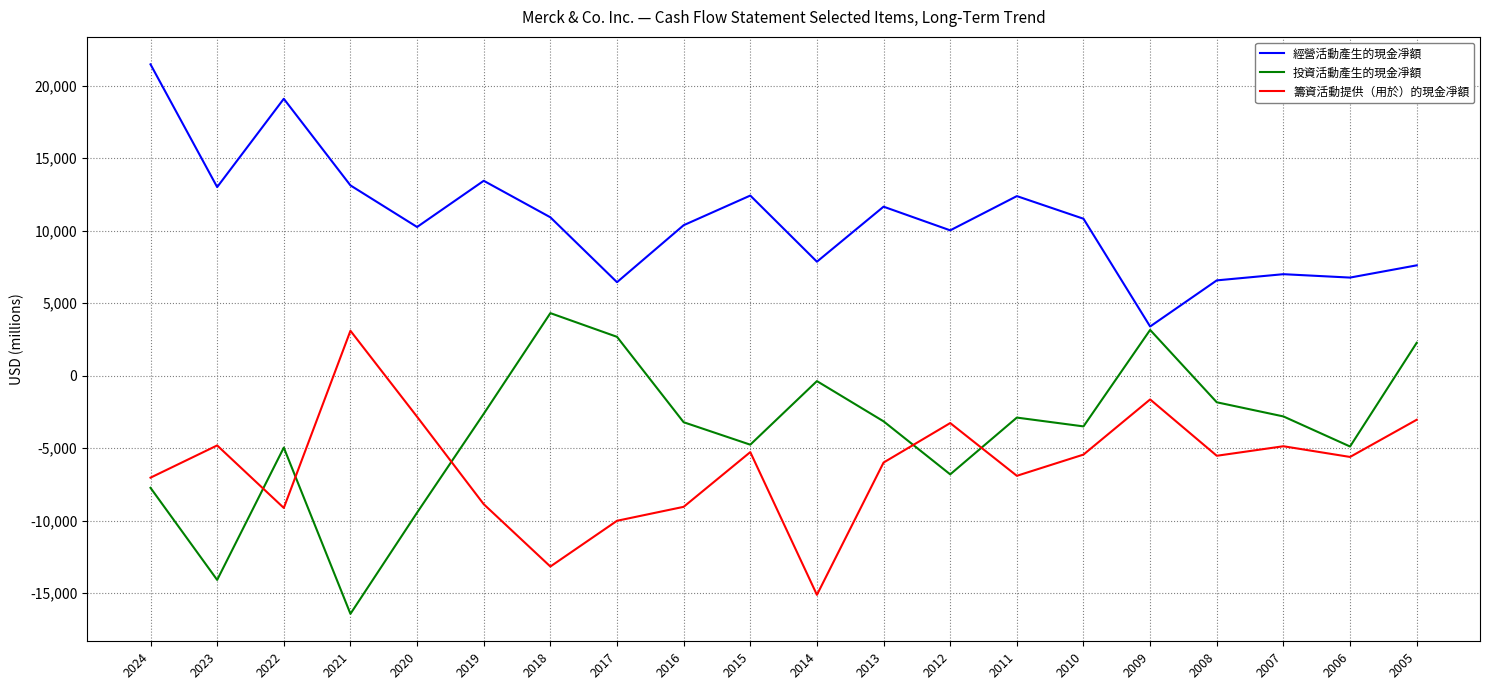

How many times do 籌資活動提供（用於）的現金凈額 and 投資活動產生的現金凈額 cross each other?

5